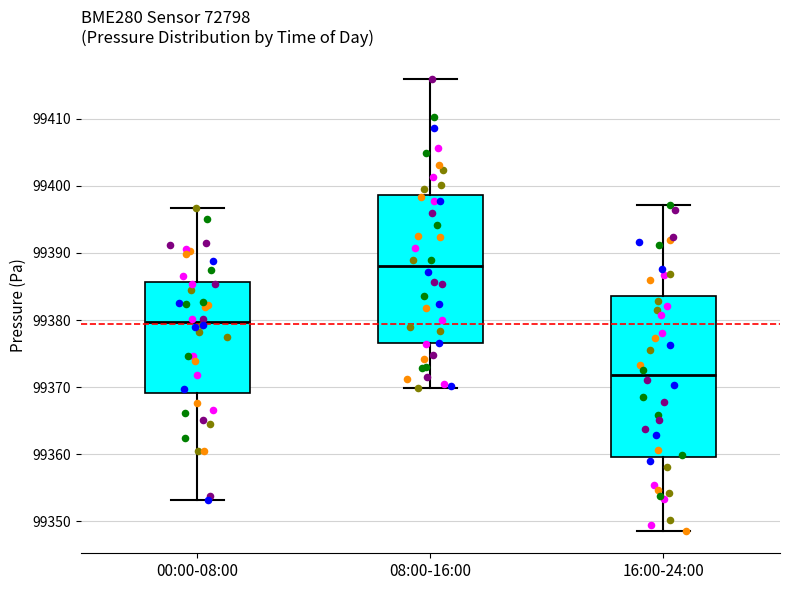

Reading left to right, read every box against the y-axis: the position of its median line, the range the box covers, and the ends of its whiskers. The values are not printed on the chart, so give them approximately, as read against the axis.

00:00-08:00: median 99380, box 99369 to 99386, whiskers 99353 to 99397
08:00-16:00: median 99388, box 99377 to 99399, whiskers 99370 to 99416
16:00-24:00: median 99372, box 99360 to 99384, whiskers 99349 to 99397